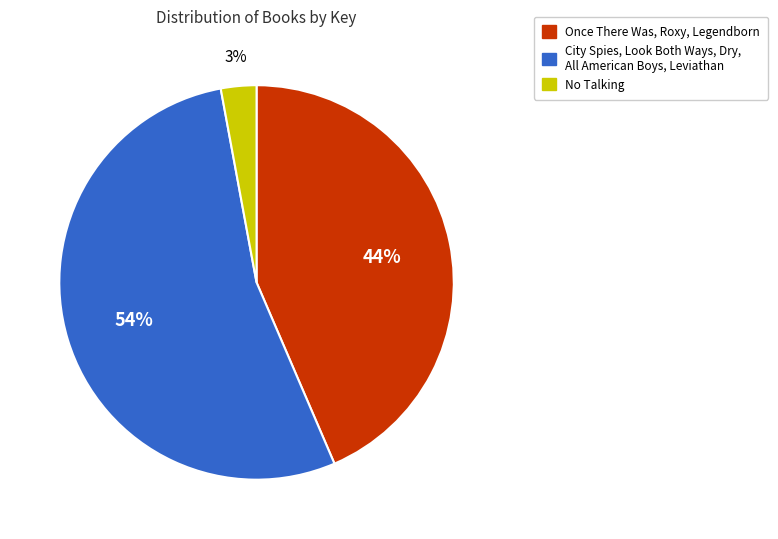

Is there a majority slice in this chart?

Yes